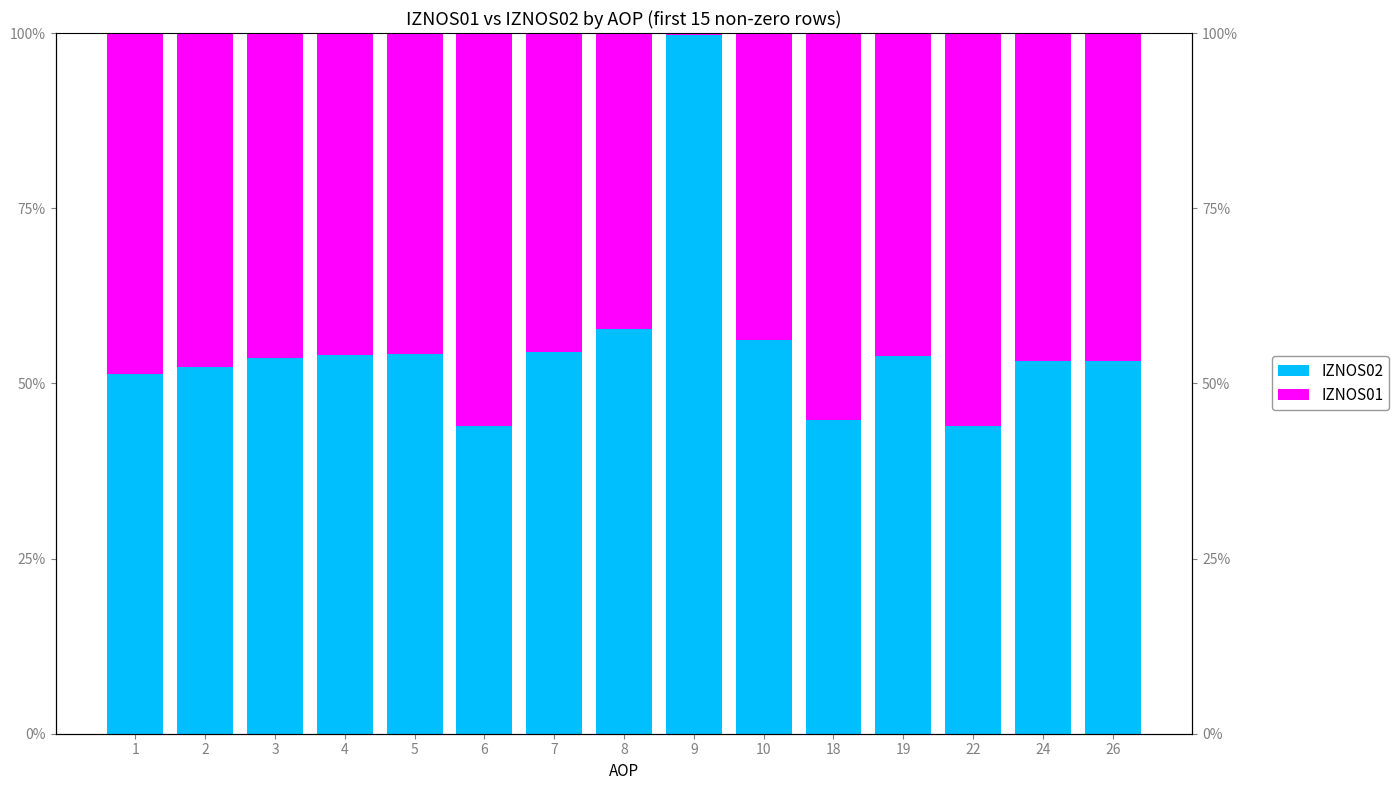

Reading left to right, extract all data points from this chart.

IZNOS02: 1=51.3	2=52.3	3=53.6	4=54.0	5=54.2	6=44.0	7=54.5	8=57.7	9=99.7	10=56.1	18=44.7	19=53.9	22=43.9	24=53.2	26=53.2
IZNOS01: 1=48.7	2=47.7	3=46.4	4=46.0	5=45.8	6=56.0	7=45.5	8=42.3	9=0.3	10=43.9	18=55.3	19=46.1	22=56.1	24=46.8	26=46.8